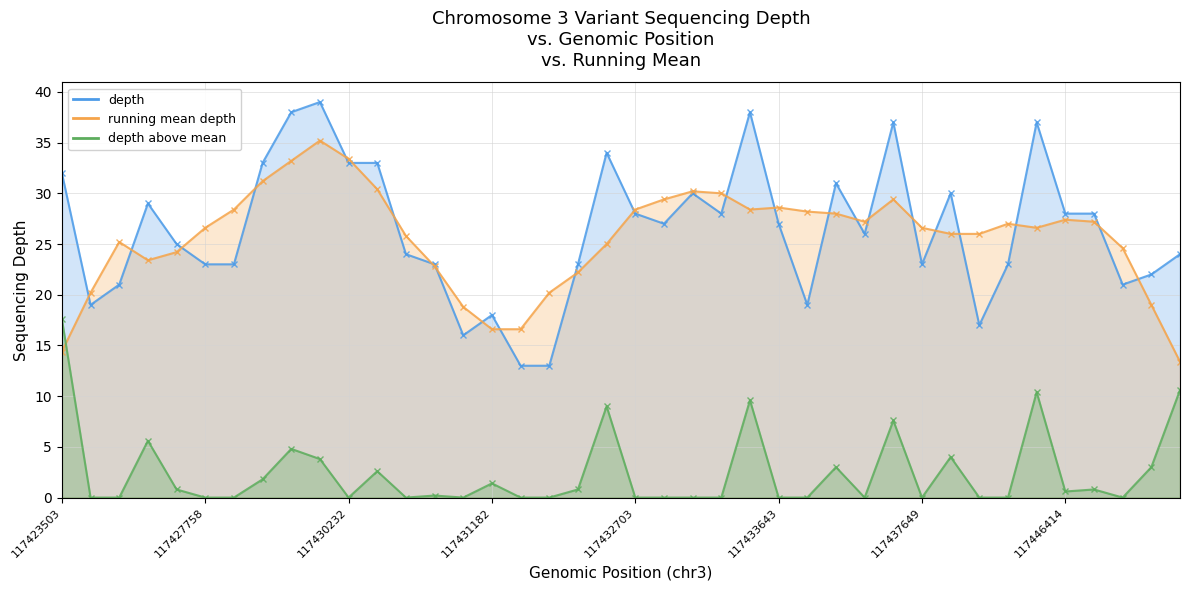

Does the chart have visible grid lines?

Yes